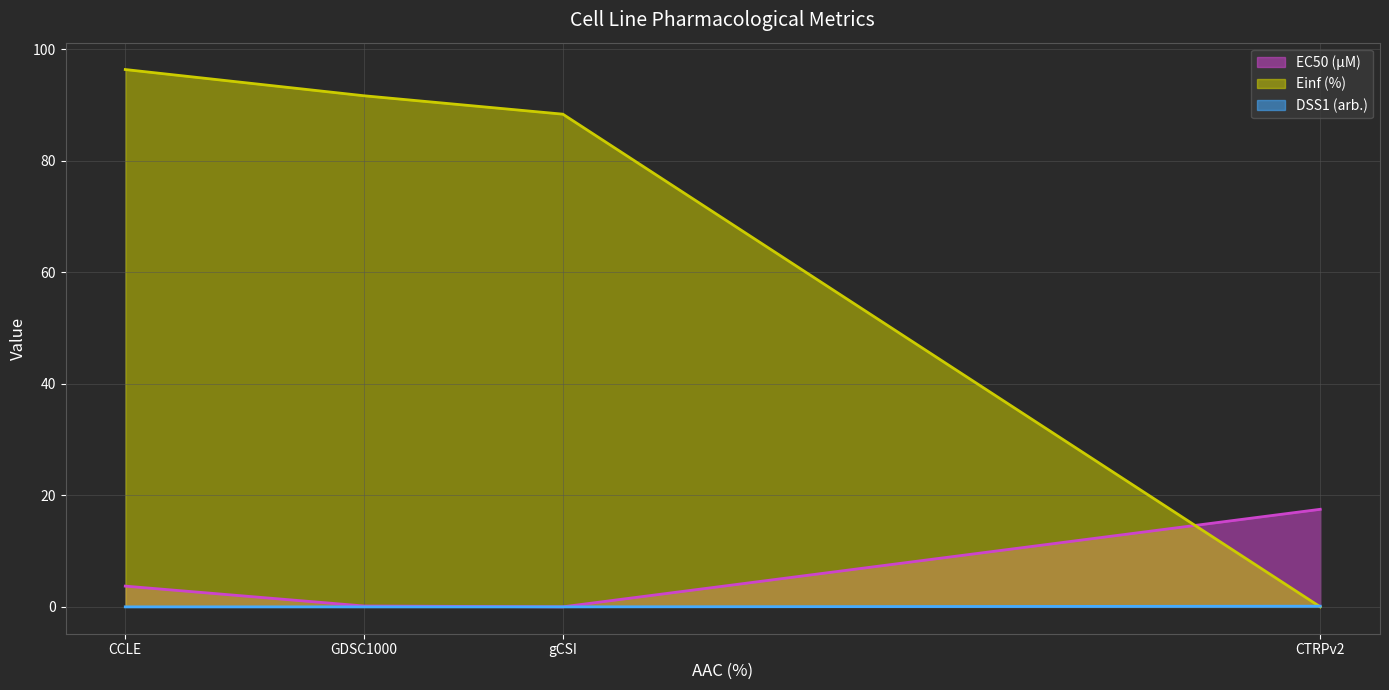

Reading left to right, extract all data points from this chart.

EC50 (µM) line: 3.7	0.2	0.0	17.5
Einf (%) line: 96.4	91.7	88.4	0.0
DSS1 (arb.) line: 0.0	0.0	0.0	0.1